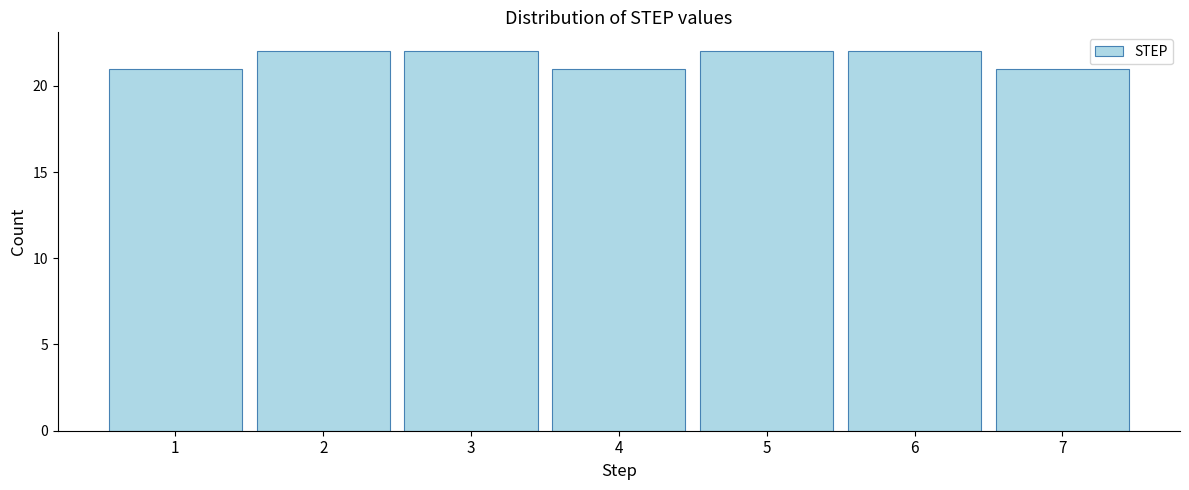

Reading left to right, list every bar in this chart as the range it spans on the x-axis followed by its height. The values are not printed on the chart, so give them approximately, as read against the axis.

0.5 to 1.5: 21
1.5 to 2.5: 22
2.5 to 3.5: 22
3.5 to 4.5: 21
4.5 to 5.5: 22
5.5 to 6.5: 22
6.5 to 7.5: 21